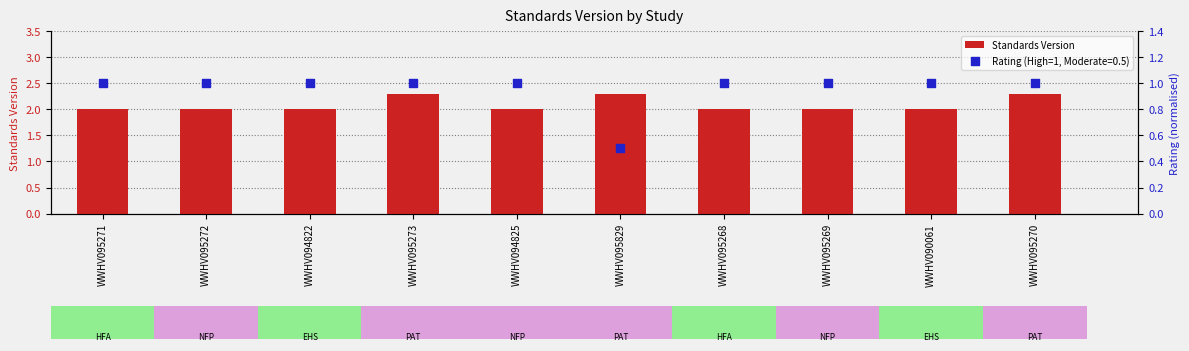

What is the change in value from WWHV095272 to WWHV095270?

+0.3